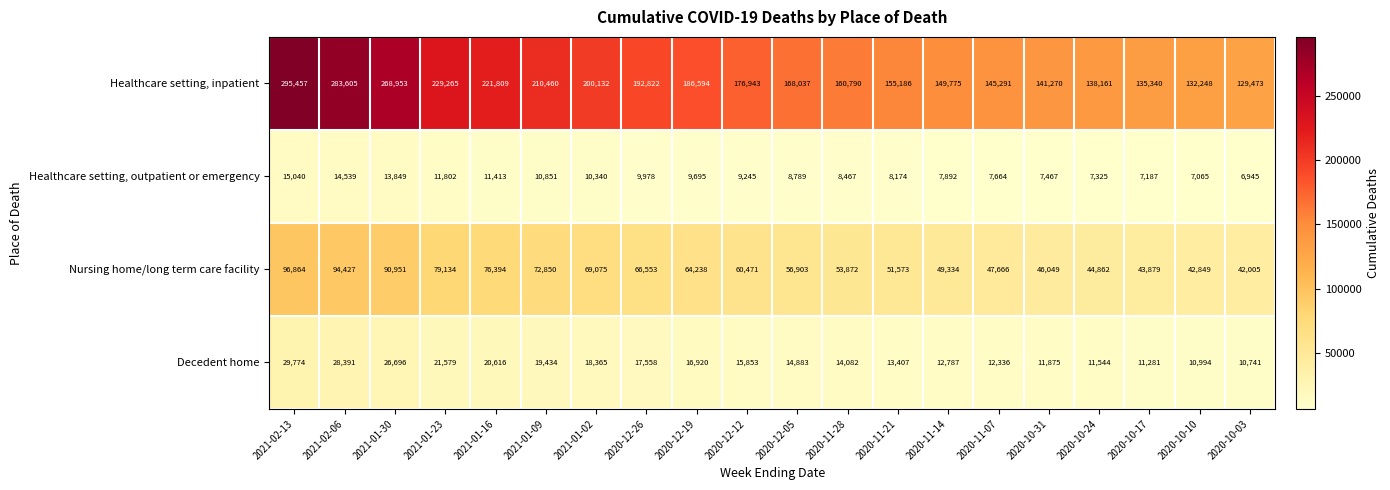

Is it true that Nursing home/long term care facility equals 87223 at 2020-11-14?

False